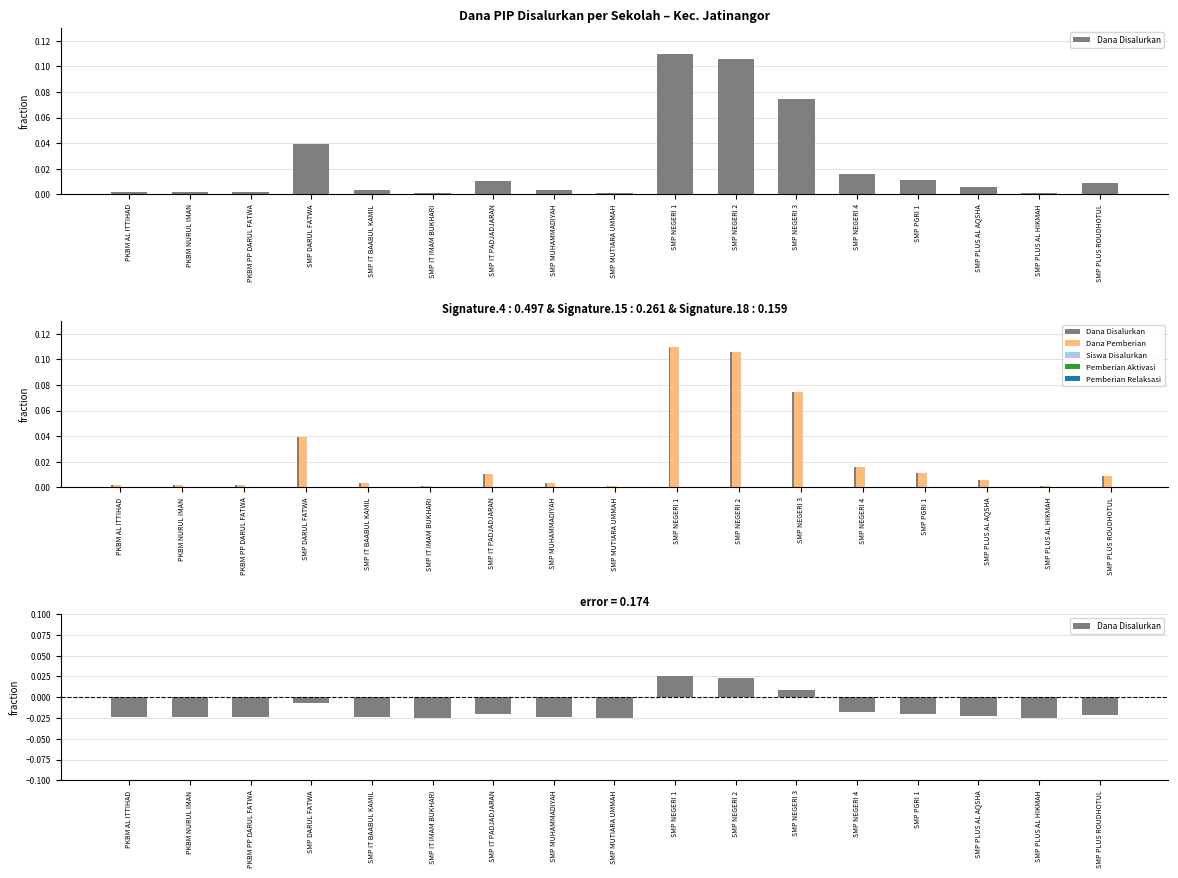

Reading right to left, what are all the values shown in this chart?

Dana Disalurkan: SMP PLUS ROUDHOTUL=-0.0	SMP PLUS AL HIKMAH=-0.0	SMP PLUS AL AQSHA=-0.0	SMP PGRI 1=-0.0	SMP NEGERI 4=-0.0	SMP NEGERI 3=0.0	SMP NEGERI 2=0.0	SMP NEGERI 1=0.0	SMP MUTIARA UMMAH=-0.0	SMP MUHAMMADIYAH=-0.0	SMP IT PADJADJARAN=-0.0	SMP IT IMAM BUKHARI=-0.0	SMP IT BAABUL KAMIL=-0.0	SMP DARUL FATWA=-0.0	PKBM PP DARUL FATWA=-0.0	PKBM NURUL IMAN=-0.0	PKBM AL ITTIHAD=-0.0
Dana Pemberian: SMP PLUS ROUDHOTUL=0.0	SMP PLUS AL HIKMAH=0.0	SMP PLUS AL AQSHA=0.0	SMP PGRI 1=0.0	SMP NEGERI 4=0.0	SMP NEGERI 3=0.1	SMP NEGERI 2=0.1	SMP NEGERI 1=0.1	SMP MUTIARA UMMAH=0.0	SMP MUHAMMADIYAH=0.0	SMP IT PADJADJARAN=0.0	SMP IT IMAM BUKHARI=0.0	SMP IT BAABUL KAMIL=0.0	SMP DARUL FATWA=0.0	PKBM PP DARUL FATWA=0.0	PKBM NURUL IMAN=0.0	PKBM AL ITTIHAD=0.0
Siswa Disalurkan: SMP PLUS ROUDHOTUL=0.0	SMP PLUS AL HIKMAH=0.0	SMP PLUS AL AQSHA=0.0	SMP PGRI 1=0.0	SMP NEGERI 4=0.0	SMP NEGERI 3=0.0	SMP NEGERI 2=0.0	SMP NEGERI 1=0.0	SMP MUTIARA UMMAH=0.0	SMP MUHAMMADIYAH=0.0	SMP IT PADJADJARAN=0.0	SMP IT IMAM BUKHARI=0.0	SMP IT BAABUL KAMIL=0.0	SMP DARUL FATWA=0.0	PKBM PP DARUL FATWA=0.0	PKBM NURUL IMAN=0.0	PKBM AL ITTIHAD=0.0
Pemberian Aktivasi: SMP PLUS ROUDHOTUL=0.0	SMP PLUS AL HIKMAH=0.0	SMP PLUS AL AQSHA=0.0	SMP PGRI 1=0.0	SMP NEGERI 4=0.0	SMP NEGERI 3=0.0	SMP NEGERI 2=0.0	SMP NEGERI 1=0.0	SMP MUTIARA UMMAH=0.0	SMP MUHAMMADIYAH=0.0	SMP IT PADJADJARAN=0.0	SMP IT IMAM BUKHARI=0.0	SMP IT BAABUL KAMIL=0.0	SMP DARUL FATWA=0.0	PKBM PP DARUL FATWA=0.0	PKBM NURUL IMAN=0.0	PKBM AL ITTIHAD=0.0
Pemberian Relaksasi: SMP PLUS ROUDHOTUL=0.0	SMP PLUS AL HIKMAH=0.0	SMP PLUS AL AQSHA=0.0	SMP PGRI 1=0.0	SMP NEGERI 4=0.0	SMP NEGERI 3=0.0	SMP NEGERI 2=0.0	SMP NEGERI 1=0.0	SMP MUTIARA UMMAH=0.0	SMP MUHAMMADIYAH=0.0	SMP IT PADJADJARAN=0.0	SMP IT IMAM BUKHARI=0.0	SMP IT BAABUL KAMIL=0.0	SMP DARUL FATWA=0.0	PKBM PP DARUL FATWA=0.0	PKBM NURUL IMAN=0.0	PKBM AL ITTIHAD=0.0